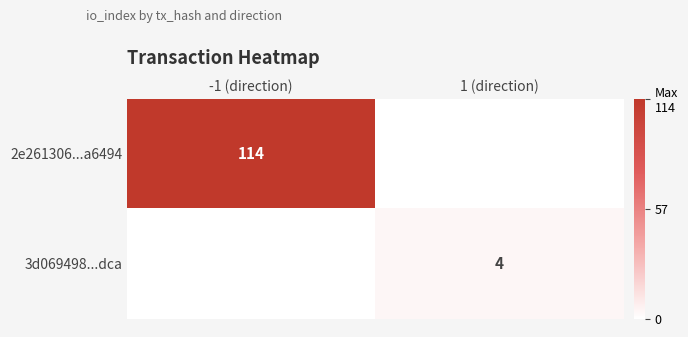

Is the value of 3d069498...dca at 1 (direction) greater than the value of 2e261306...a6494 at -1 (direction)?

No